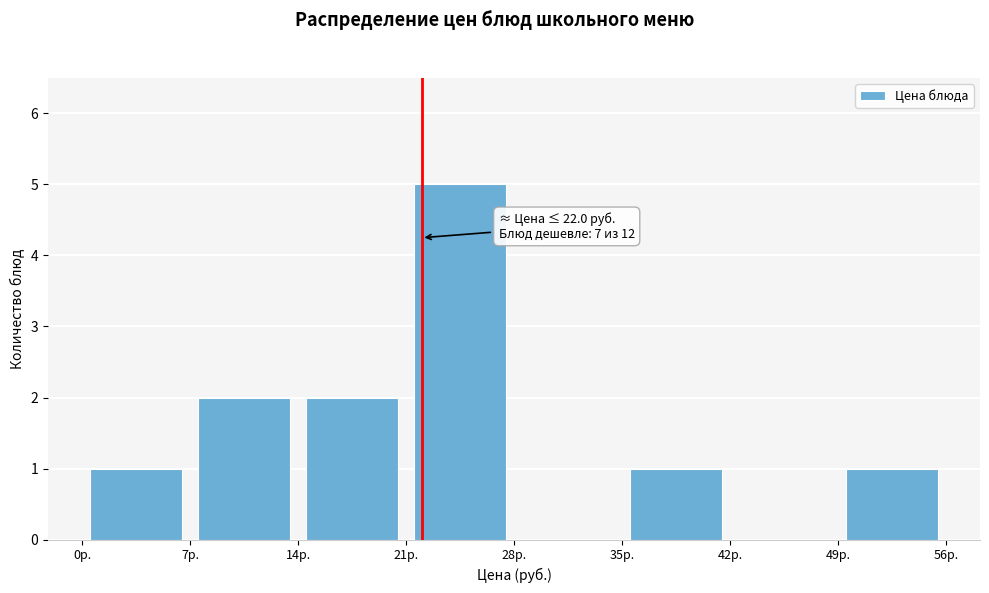

Over which range of the x-axis is the bar tallest?

21 to 28